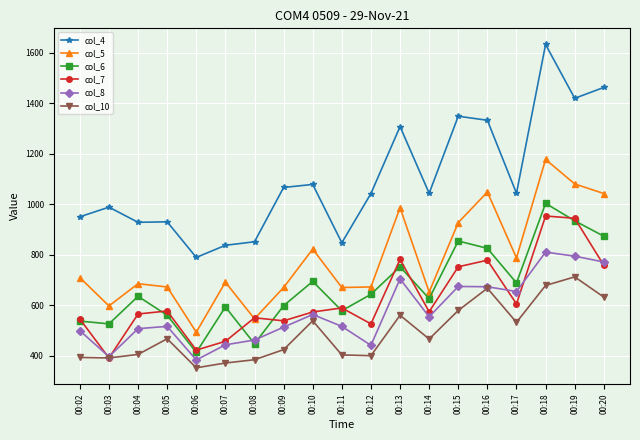

At which category is the sum across all series the highest?

00:18